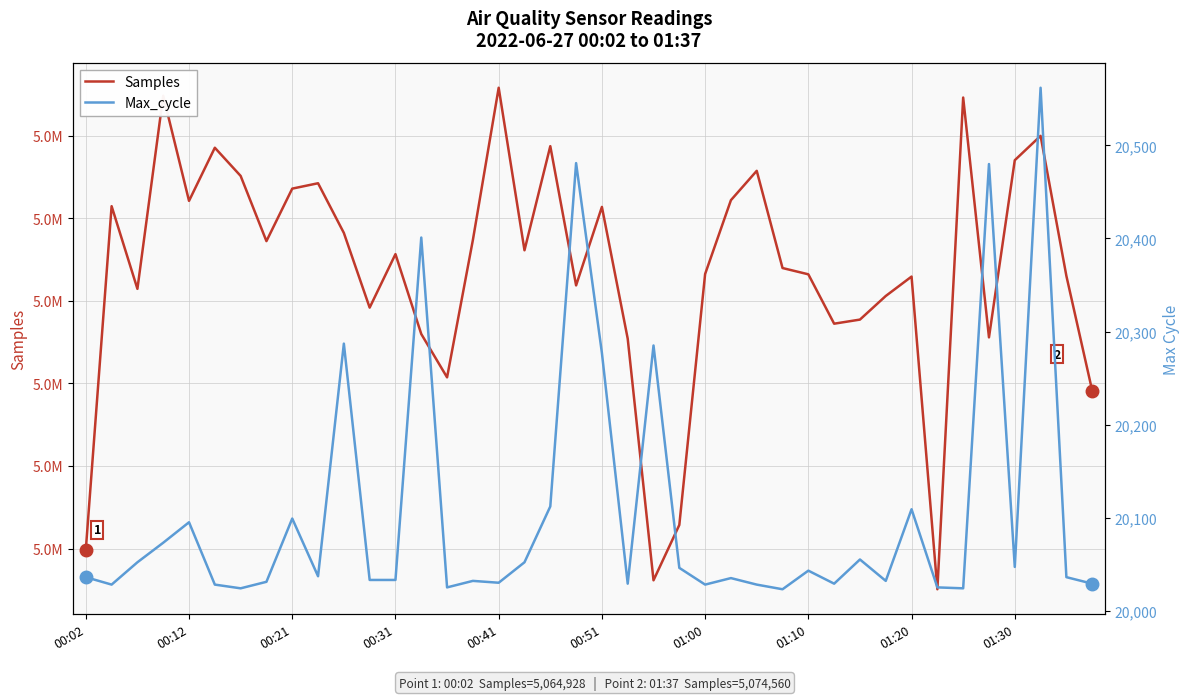

Rank the series by their average value, from lowest to highest.

Max_cycle, Samples